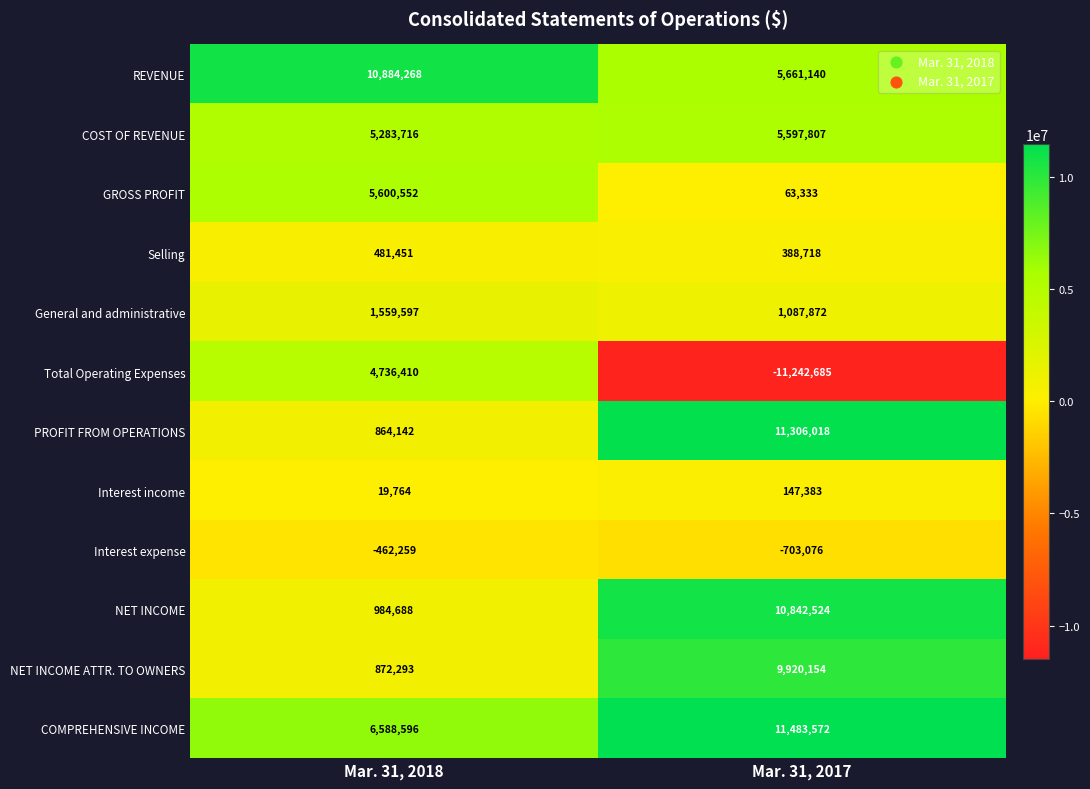

Is it true that NET INCOME ATTR. TO OWNERS equals 177074 at Mar. 31, 2018?

False